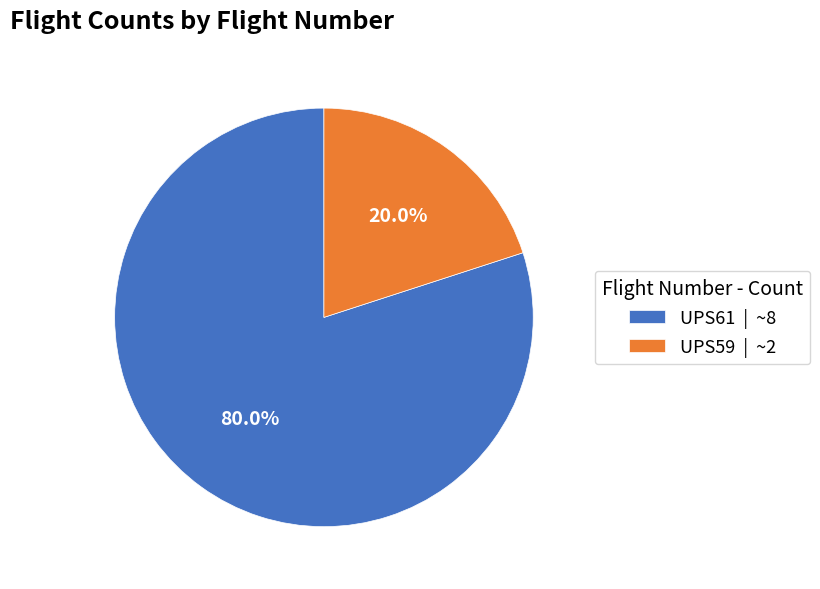

Do UPS59 and UPS61 together represent more than half of the pie?

Yes